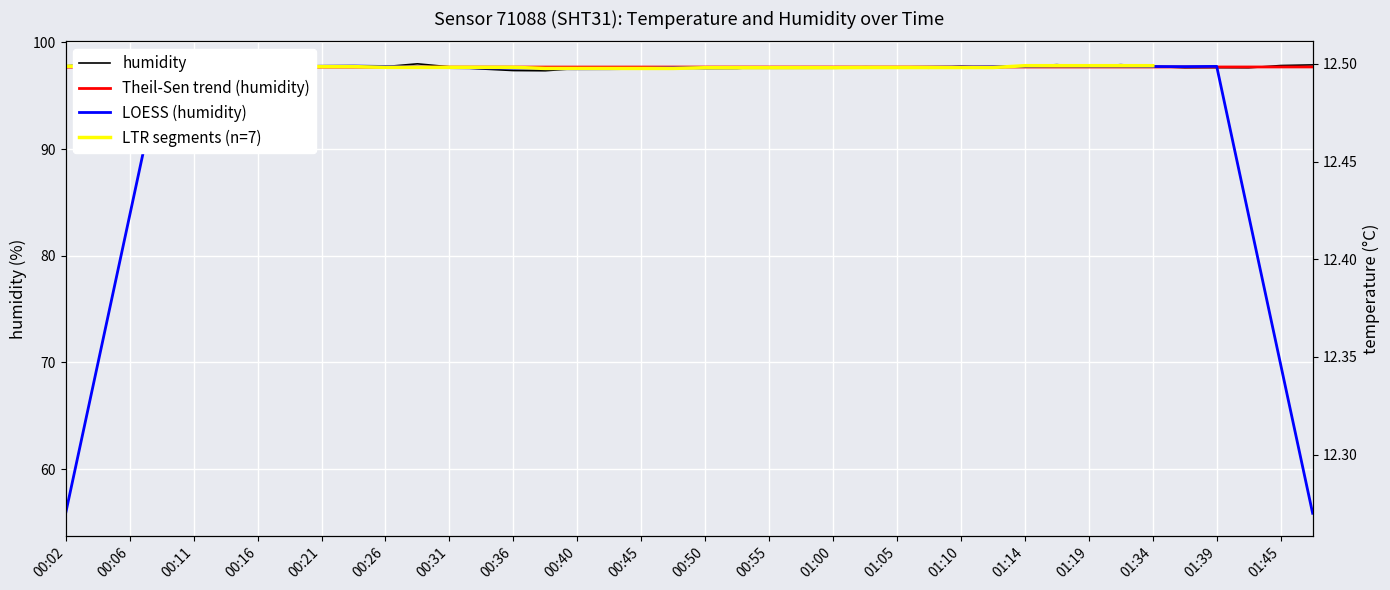

List the labels in order of humidity value, smallest first.

00:38, 00:36, 00:33, 00:40, 00:50, 00:53, 00:11, 01:07, 00:14, 00:57, 00:48, 01:12, 01:36, 01:42, 00:43, 01:02, 01:05, 01:39, 00:45, 00:21, 00:55, 01:00, 00:31, 00:09, 00:26, 01:19, 00:06, 01:34, 01:10, 01:14, 00:19, 00:23, 00:02, 00:16, 01:45, 01:50, 01:17, 01:22, 00:04, 00:28